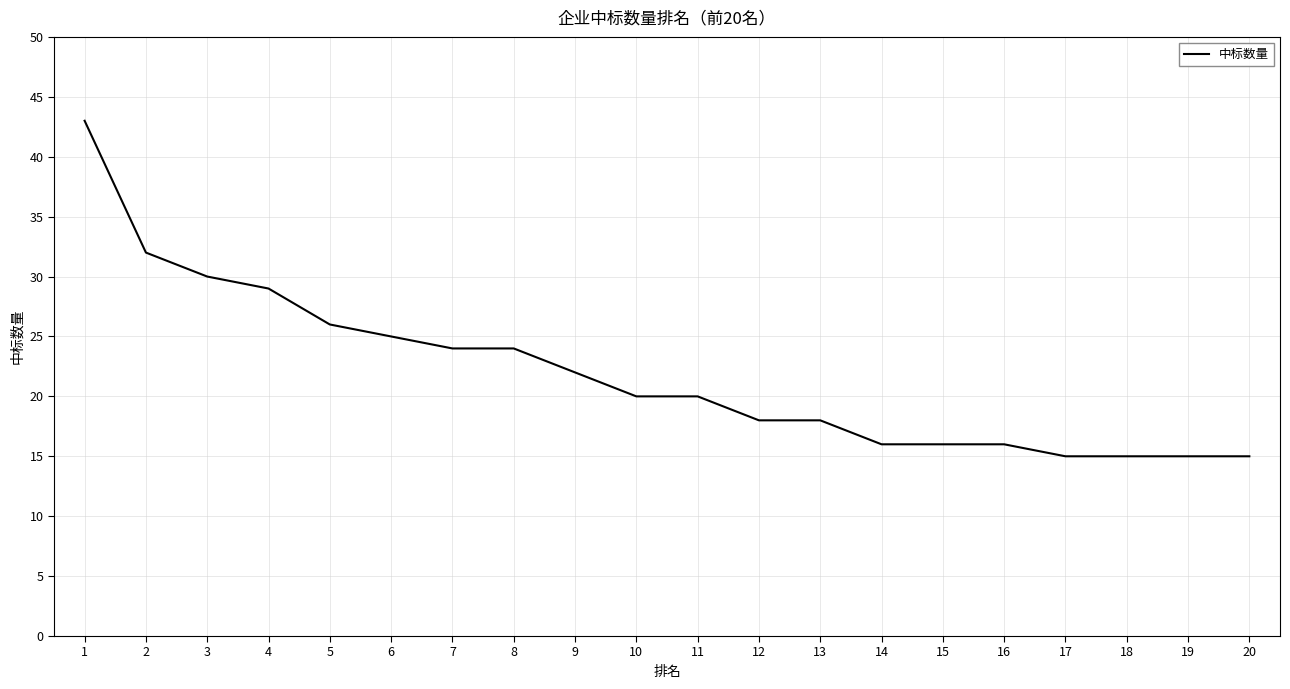

What is the ratio of the value at 3 to the value at 15?

1.9